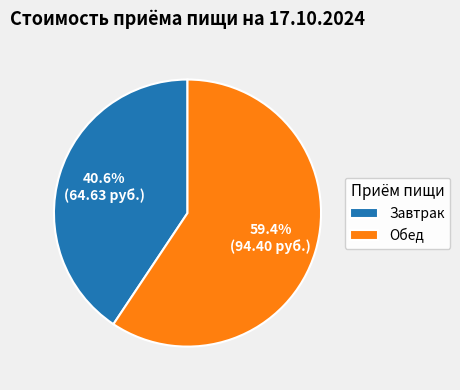

Which slice is the smallest?

Завтрак